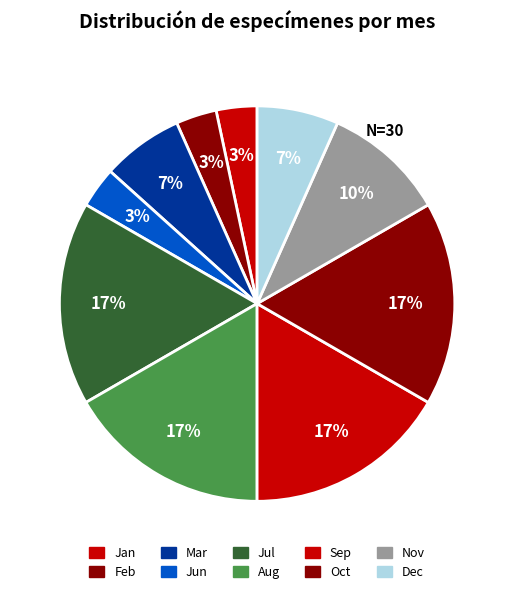

Count the number of slices in the pie.

10